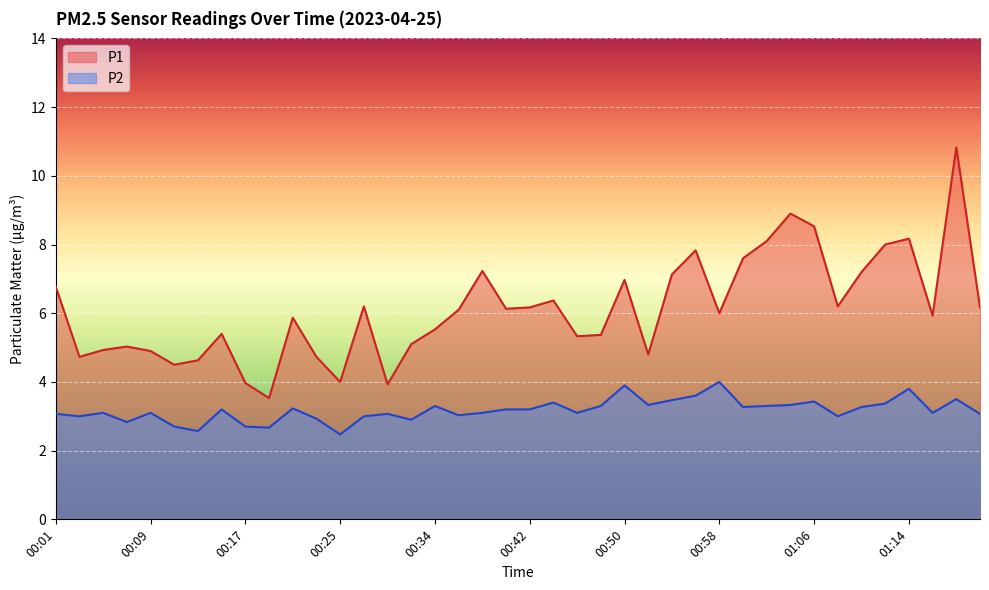

What is the approximate value of P2 at 01:10?

3.3